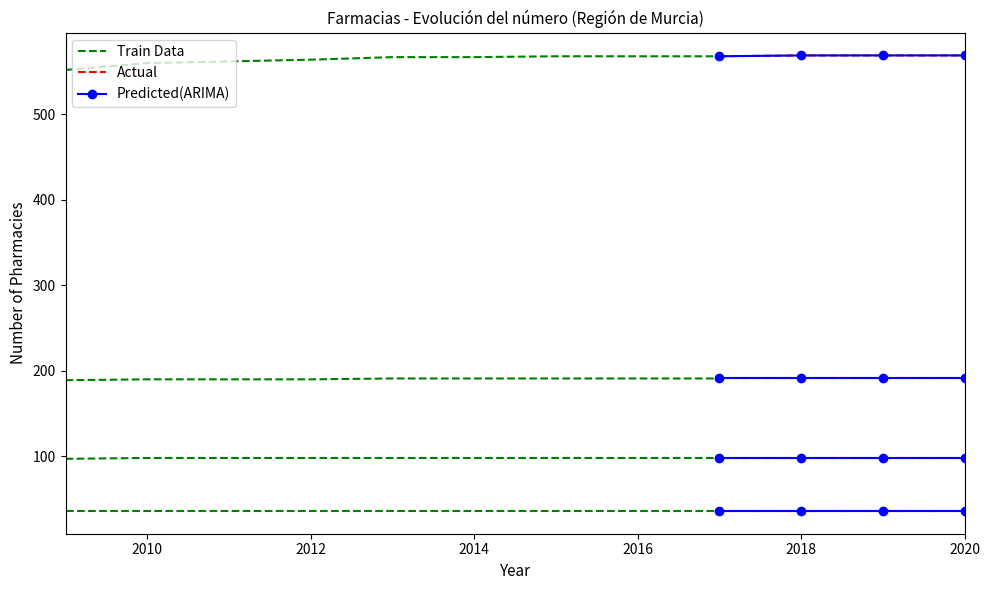

Is the value of Murcia at 2015 greater than the value of Cartagena at 2011?

Yes